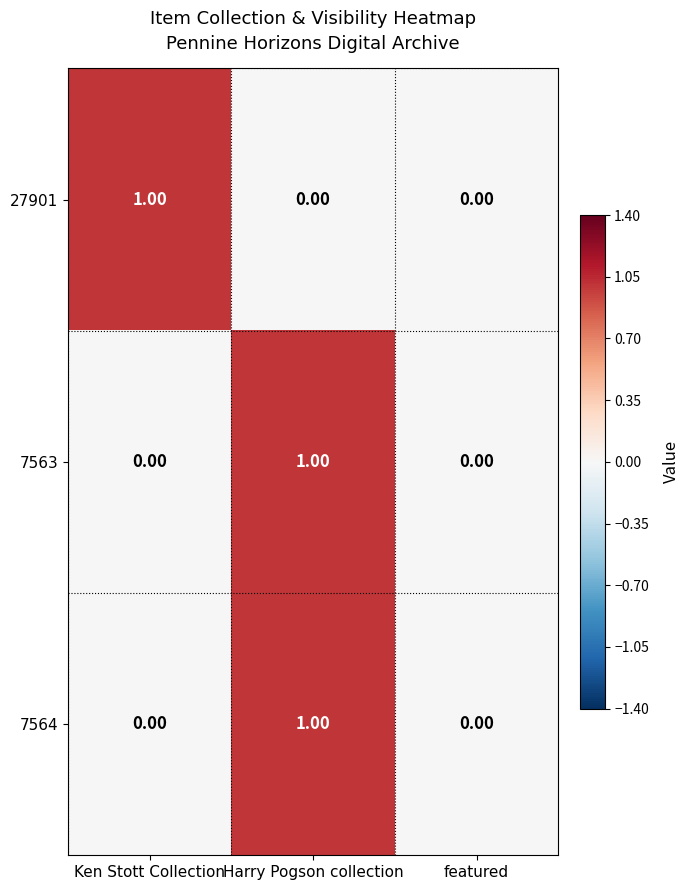

How many series are shown in this chart?

3